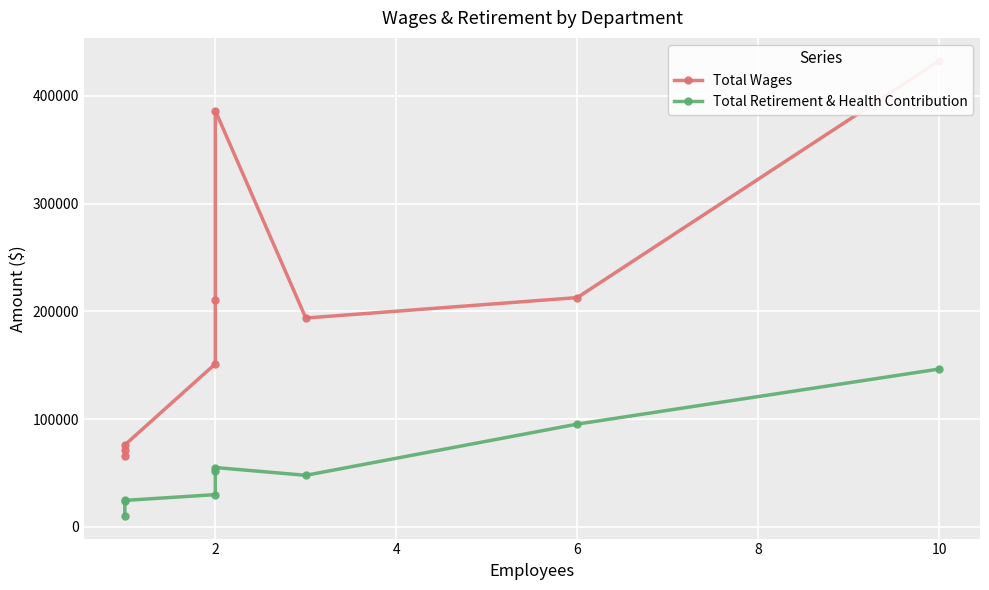

Rank the series by their maximum value, from highest to lowest.

Total Wages, Total Retirement & Health Contribution